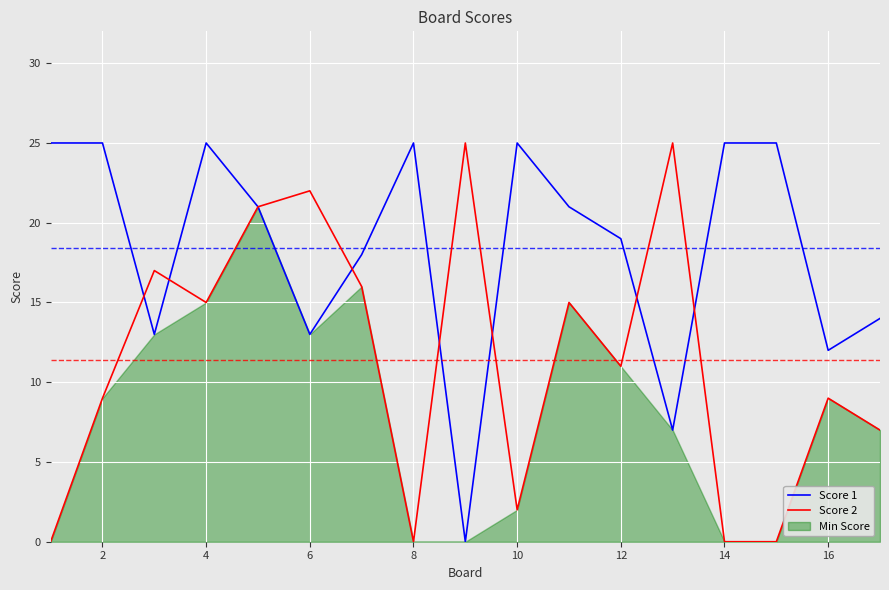

True or false: Score 2 has a value of 0 at 14.

True